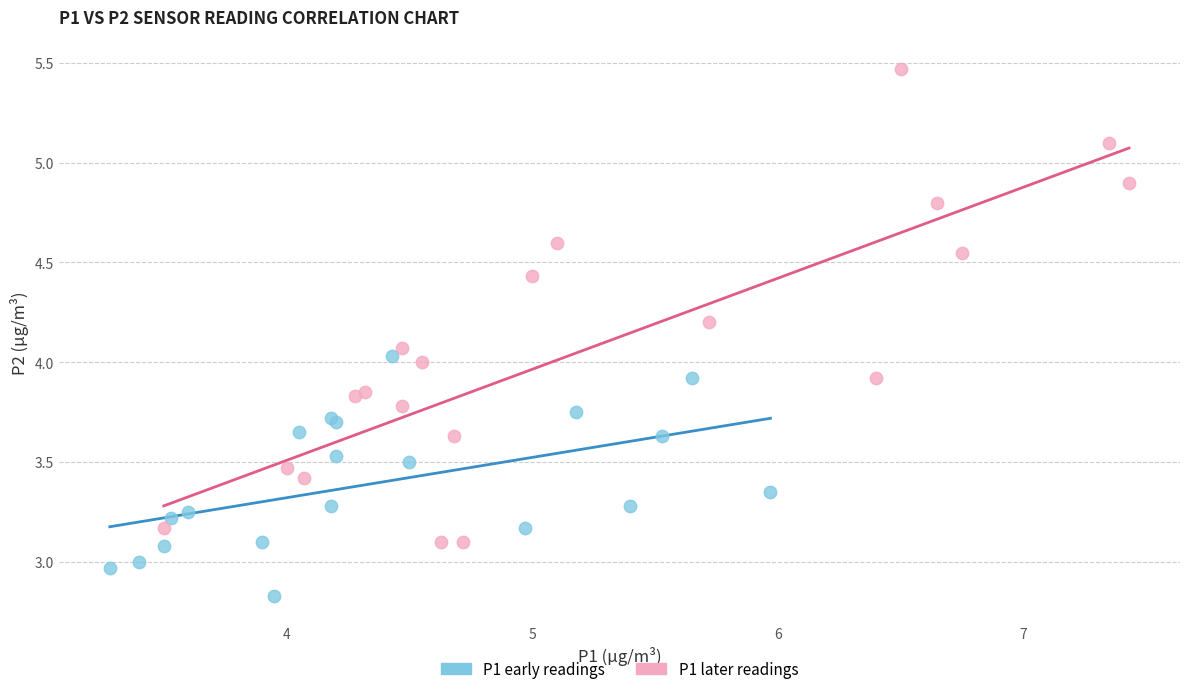

Which series contains the highest Y value?

P1 later readings